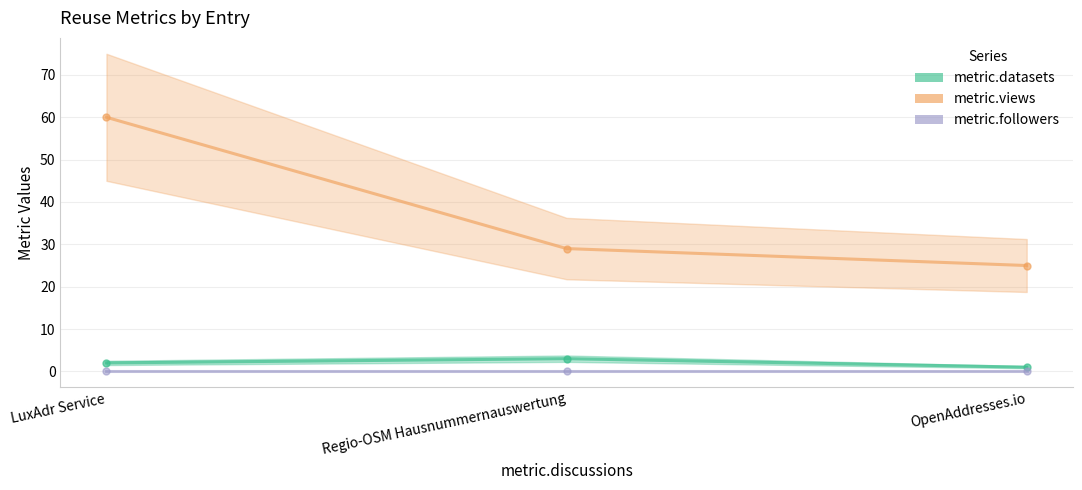

What is the average value of the metric.datasets series?

2